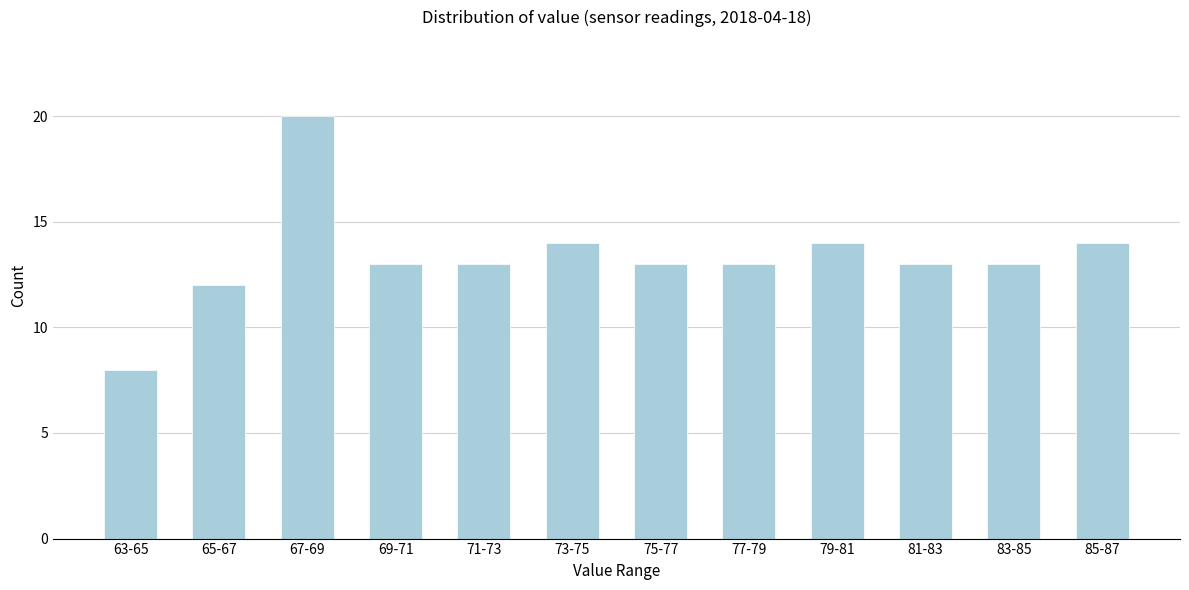

Reading left to right, what are all the values shown in this chart?

8	12	20	13	13	14	13	13	14	13	13	14